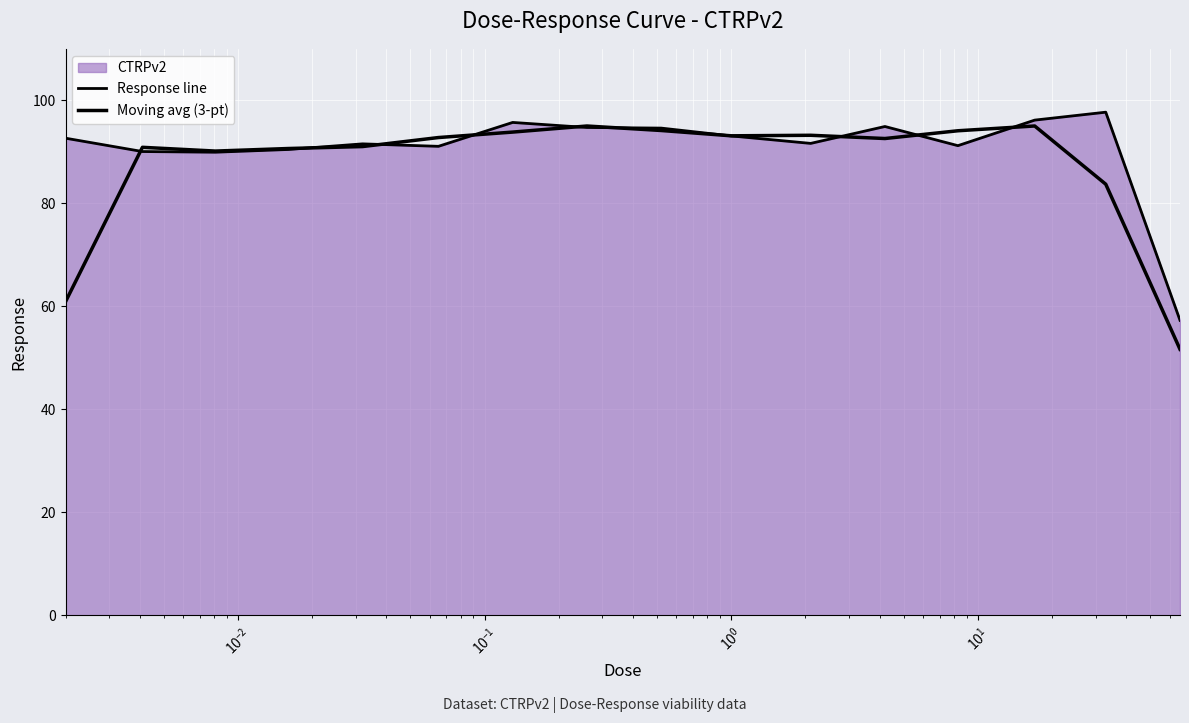

What is the label of the 12th point from the right?

$\mathdefault{10^{0}}$